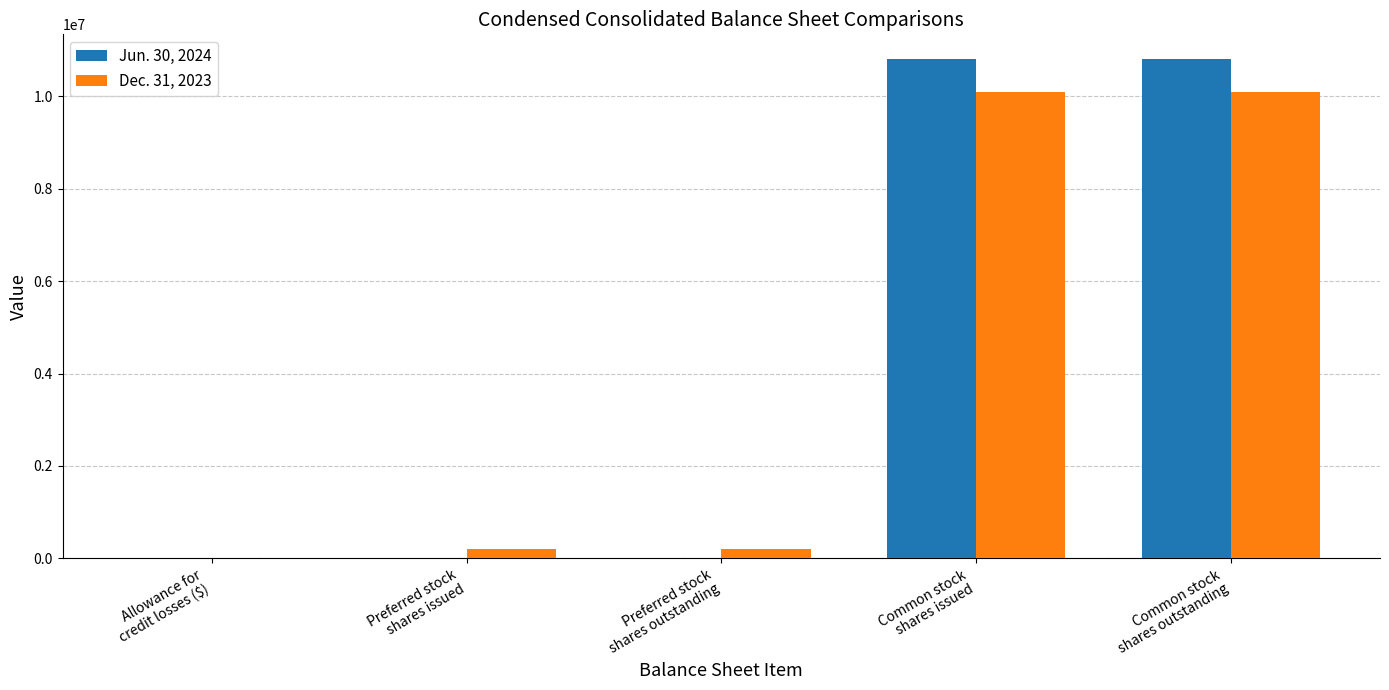

Does the chart contain stacked bars?

No